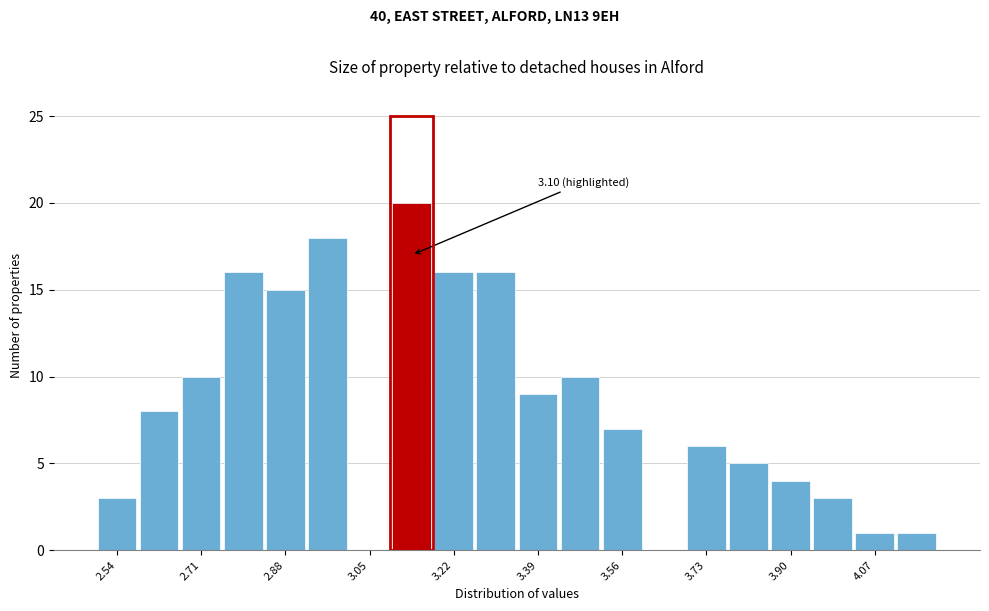

Which range on the x-axis has the tallest bar?

3.095 to 3.180